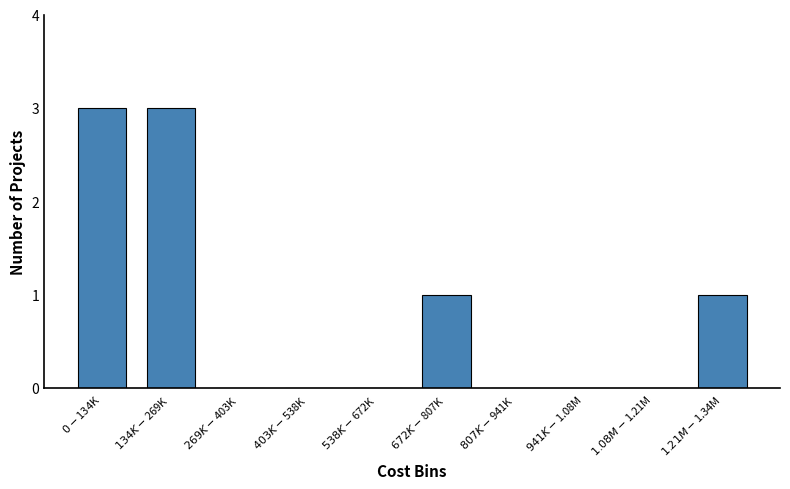

What is the sum of all values?

8